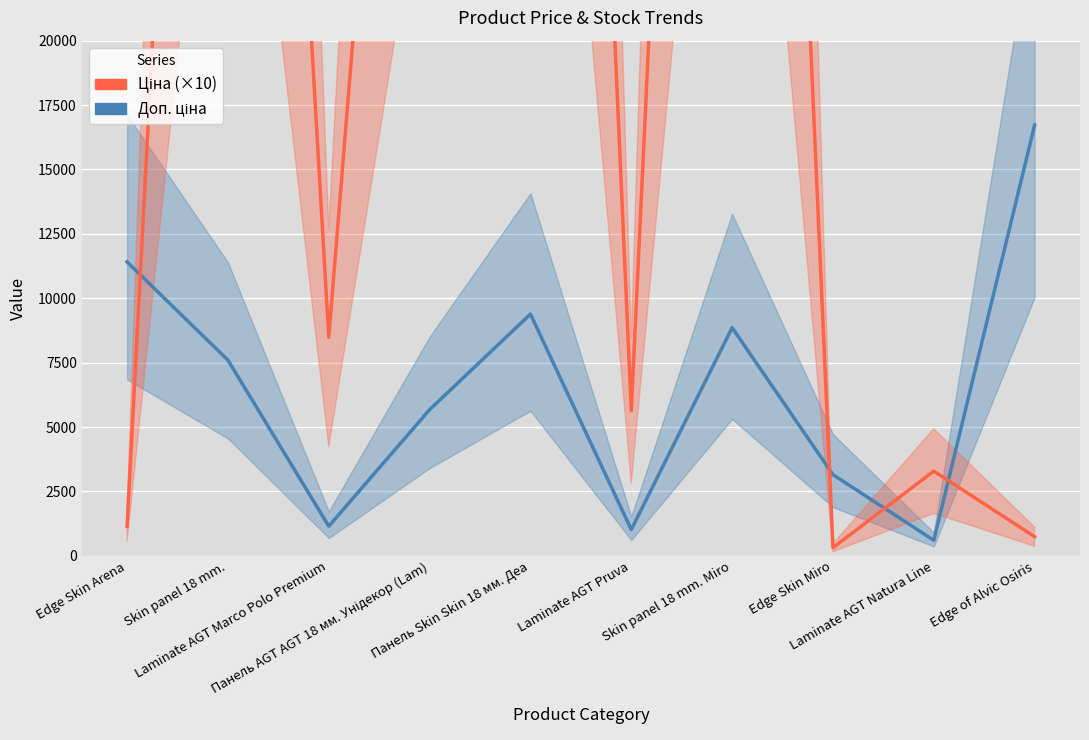

True or false: Ціна (×10) and Доп. ціна intersect in this chart.

True